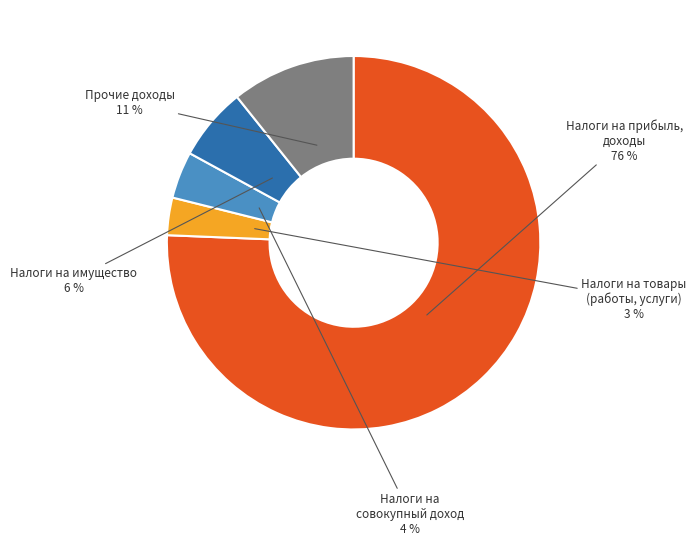

To the nearest percent, what is the average slice percentage?

20%